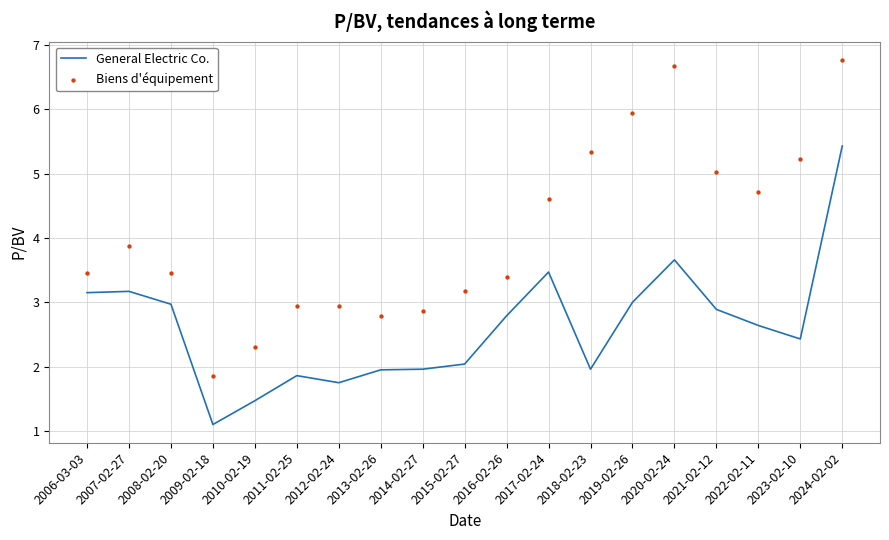

Is the value of Biens d'équipement at 2017-02-24 greater than the value of General Electric Co. at 2023-02-10?

Yes